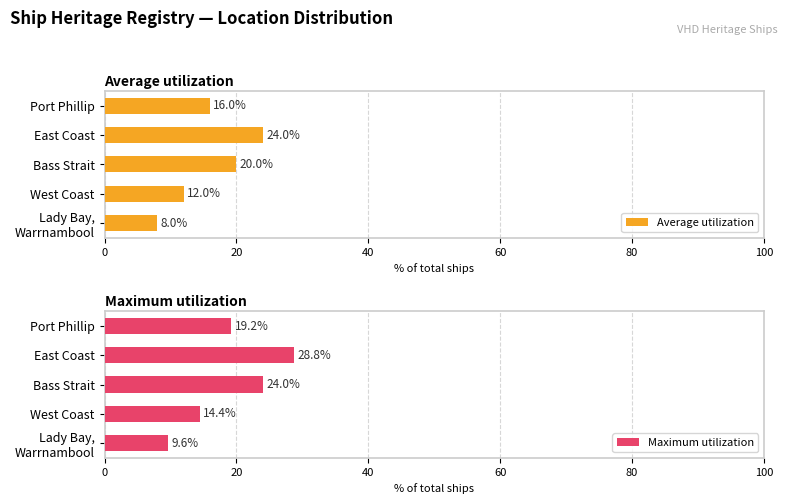

At which label is Average utilization closest to 16?

Port Phillip